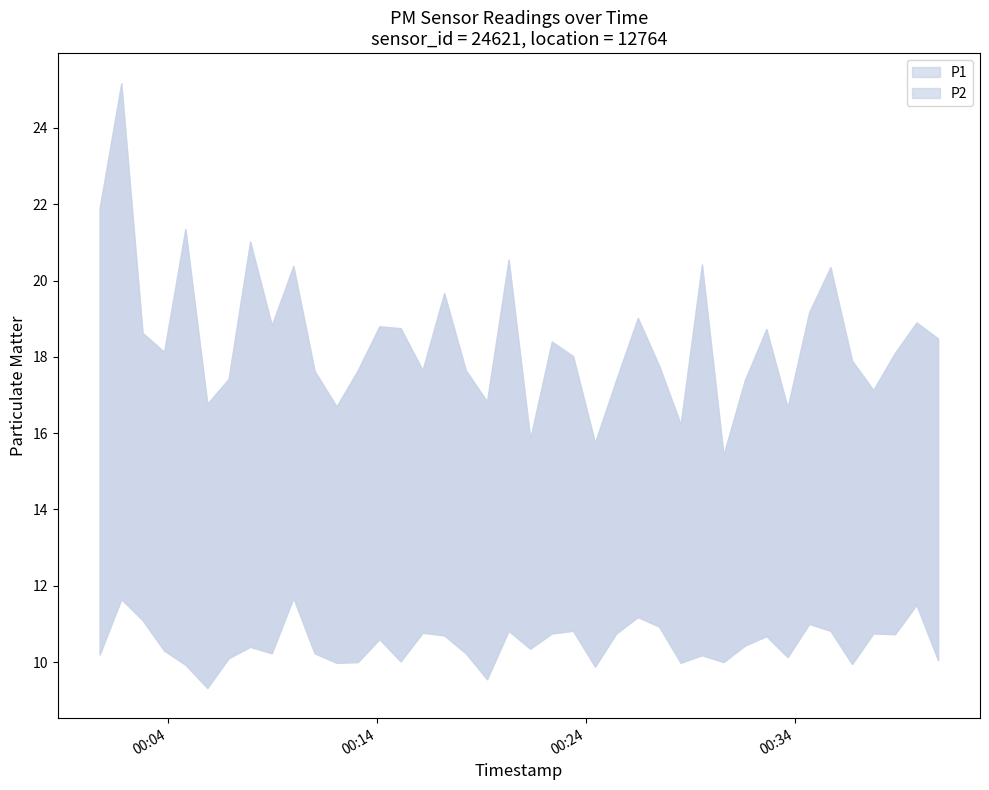

Rank the series by their average value, from lowest to highest.

P2, P1